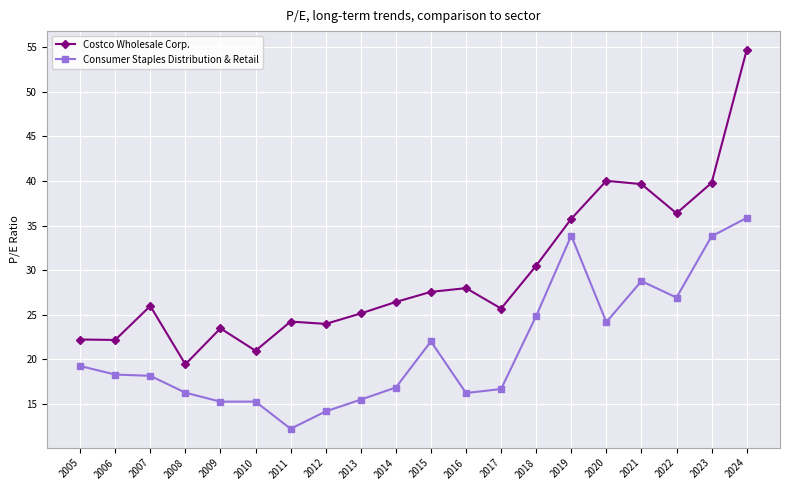

True or false: Consumer Staples Distribution & Retail and Costco Wholesale Corp. intersect in this chart.

False